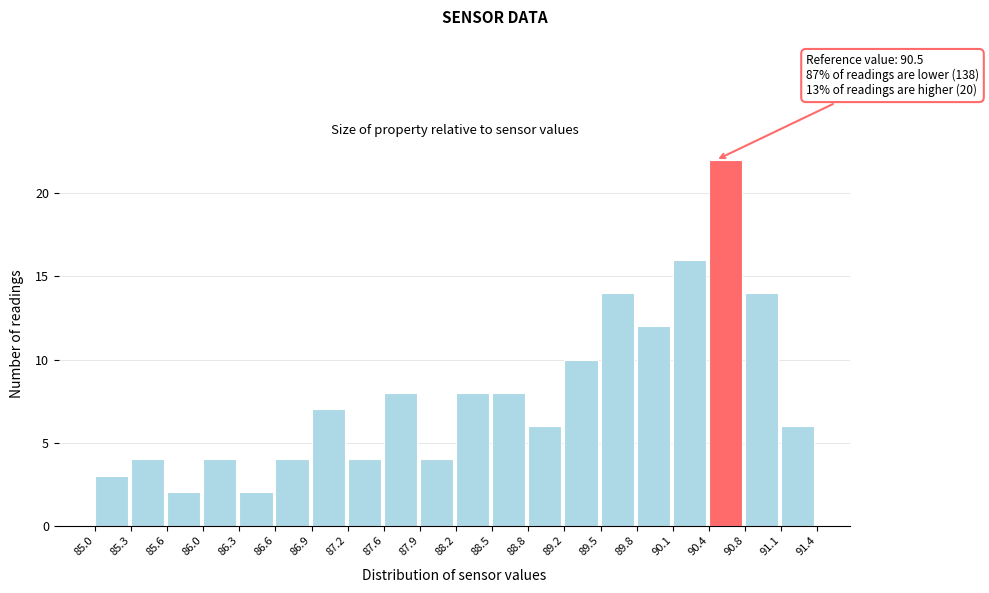

Which range on the x-axis has the tallest bar?

90.4 to 90.8